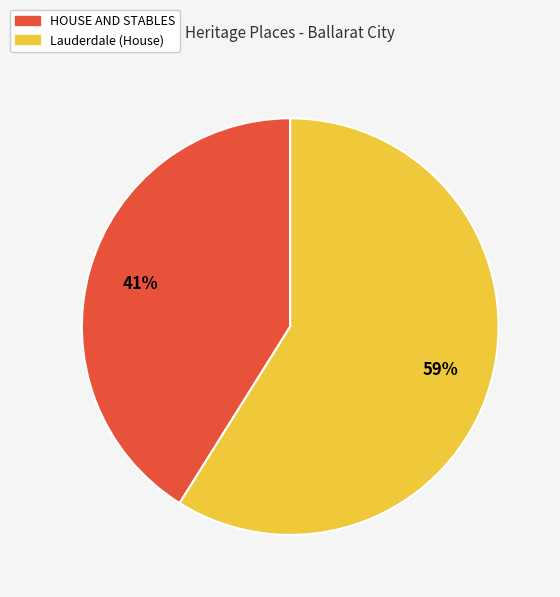

Rank the categories by value from lowest to highest.

HOUSE AND STABLES, Lauderdale (House)